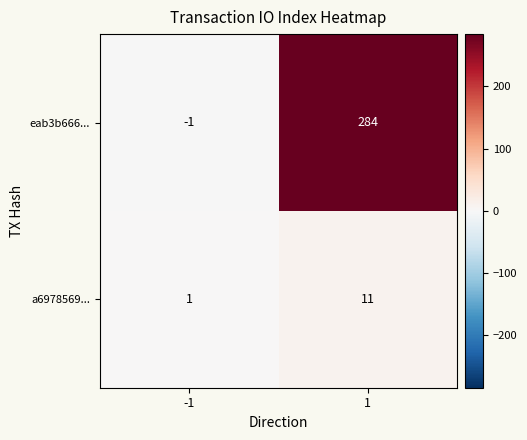

At which category does the chart reach its minimum across all series?

-1